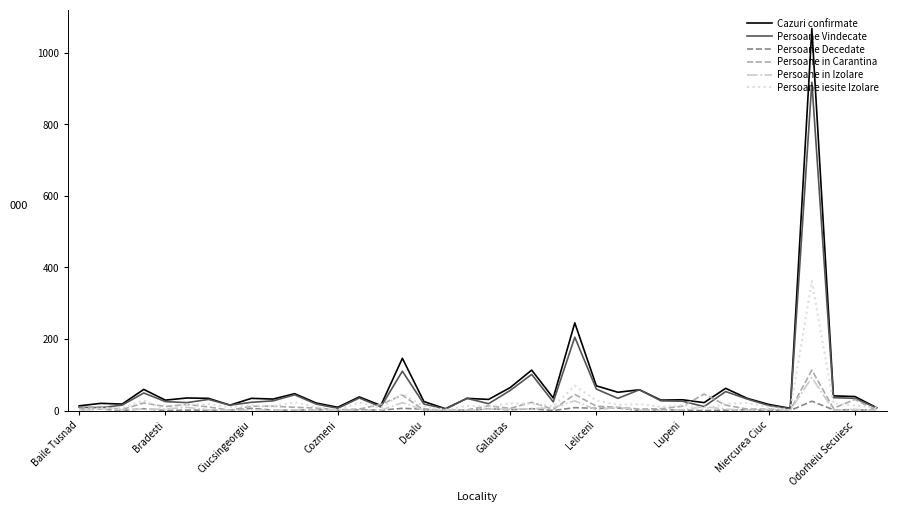

What is the maximum value for Persoane Decedate?

26